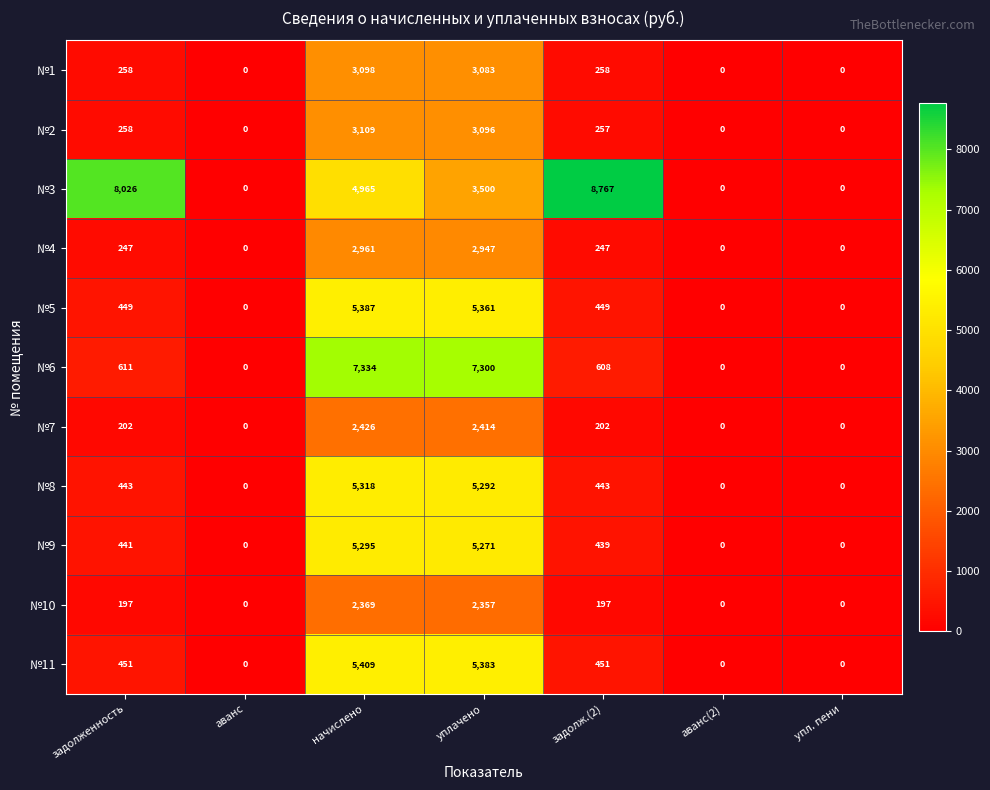

The №6 series shows 7300 at уплачено. True or false?

True